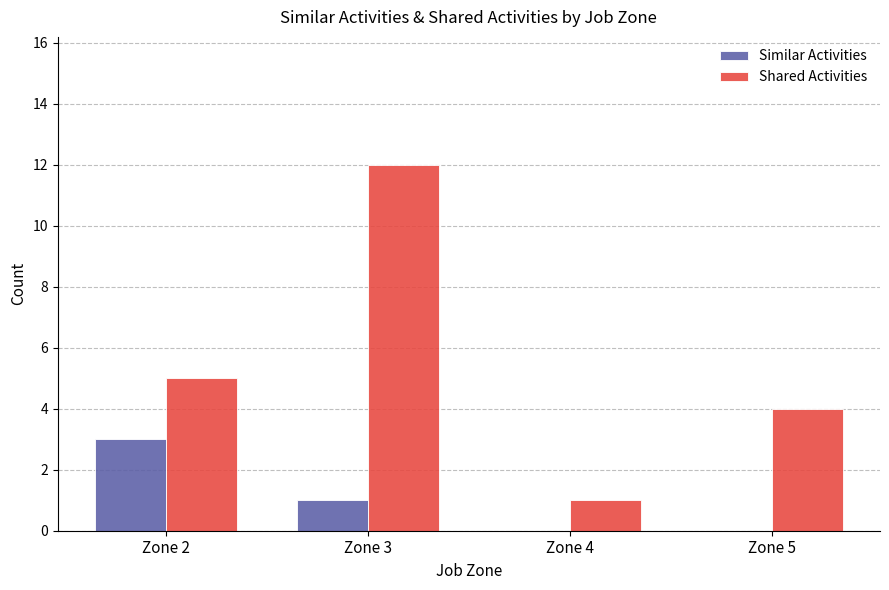

How many distinct data groups are displayed?

2